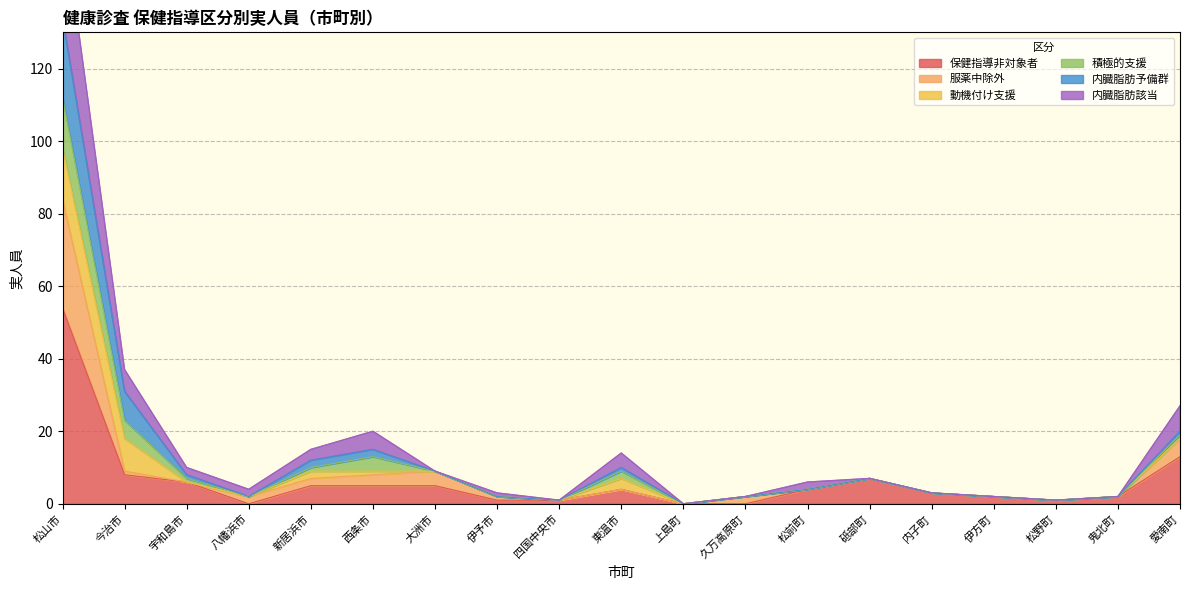

How many interior local peaks does the 保健指導非対象者 series have?

2